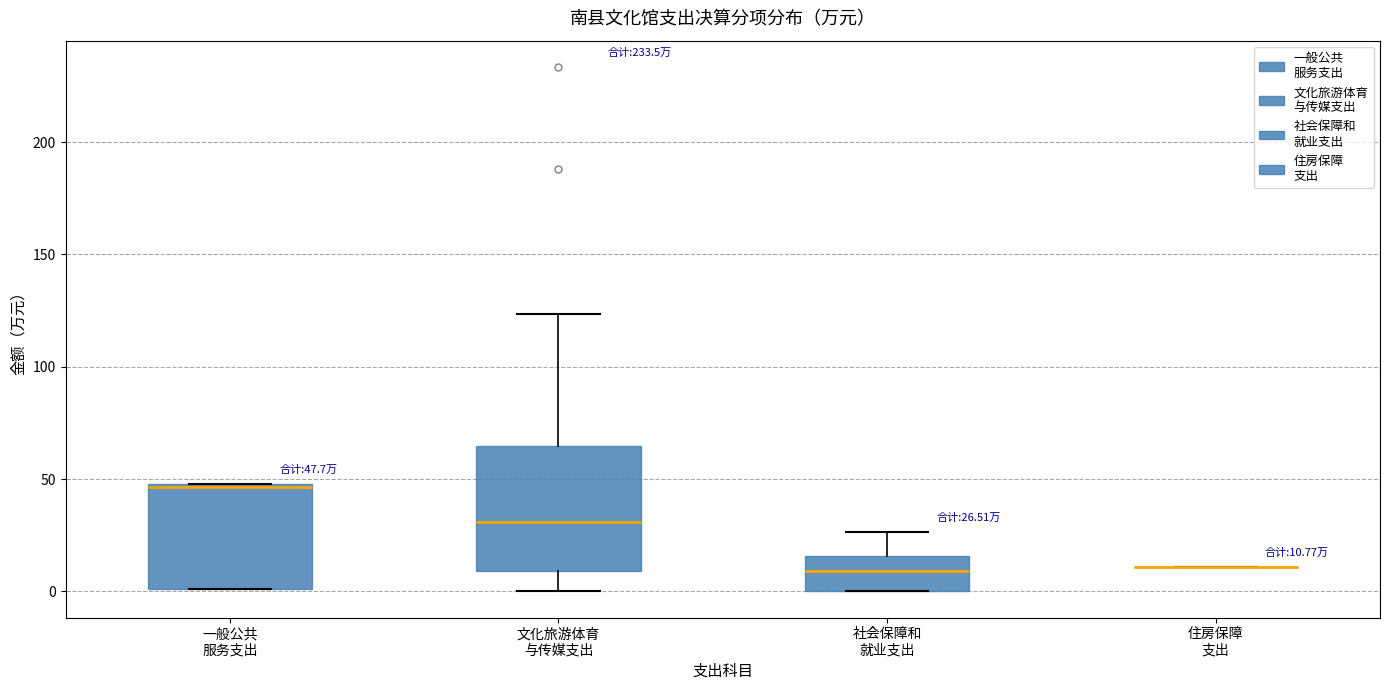

Which box is the tallest, from its lower edge to its upper edge?

文化旅游体育 与传媒支出